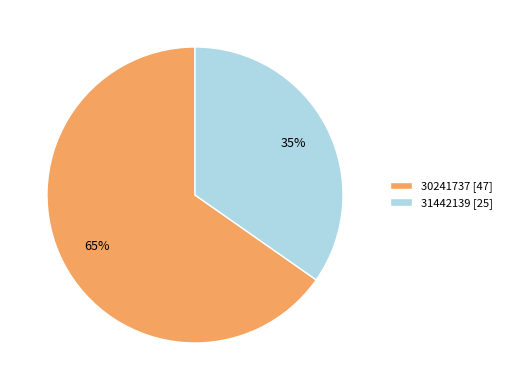

Rank the categories by value from highest to lowest.

30241737, 31442139